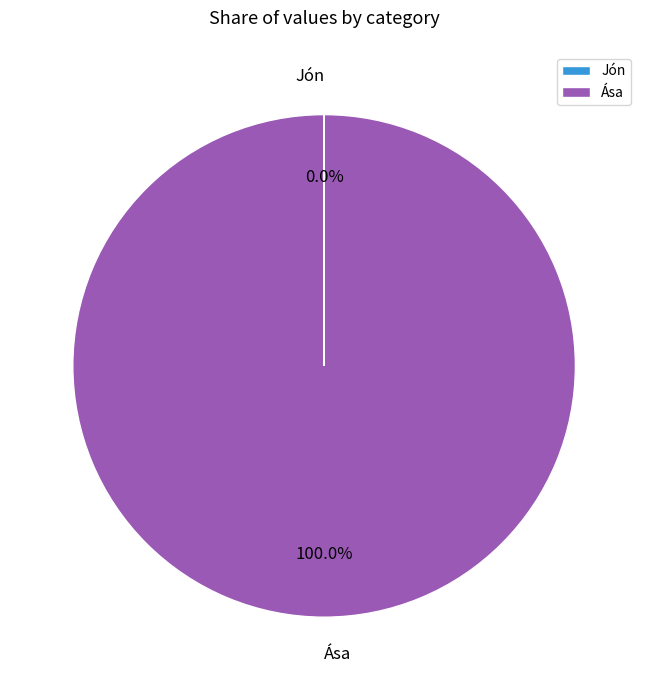

To the nearest percent, what is the average slice percentage?

50%